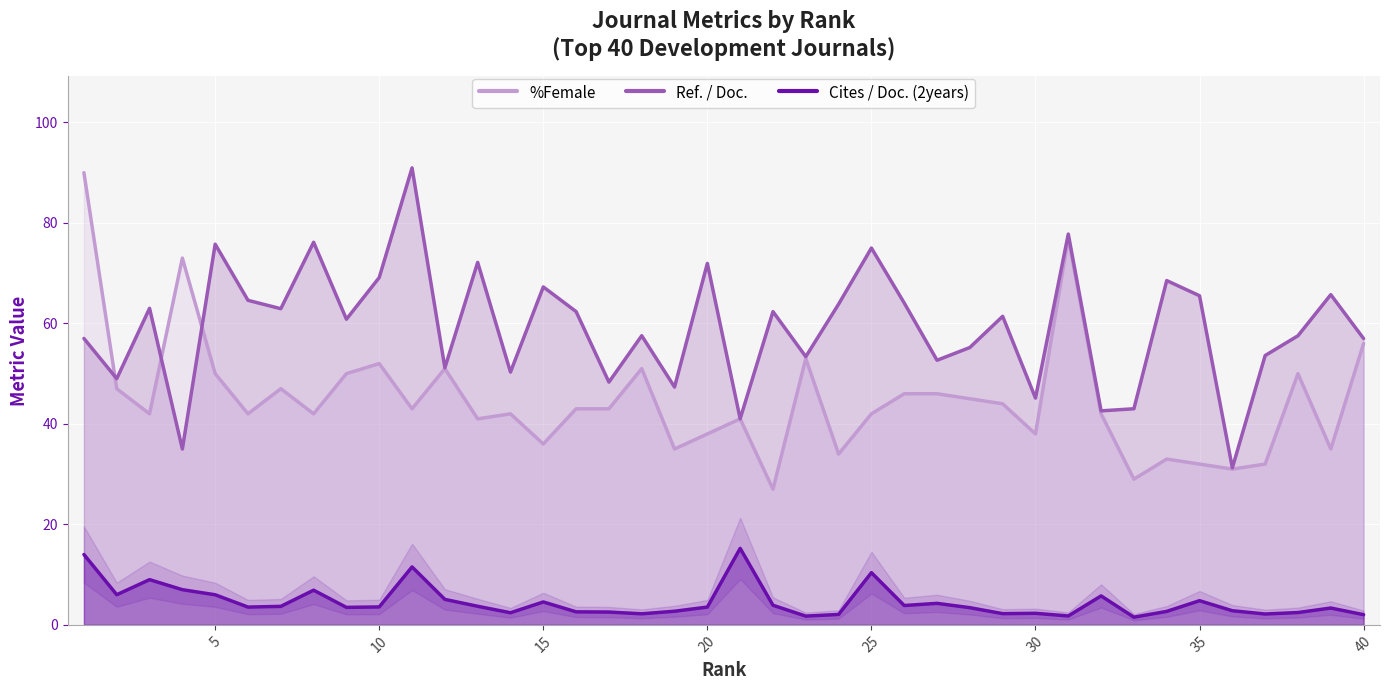

Rank the series by their average value, from highest to lowest.

Ref. / Doc., %Female, Cites / Doc. (2years)